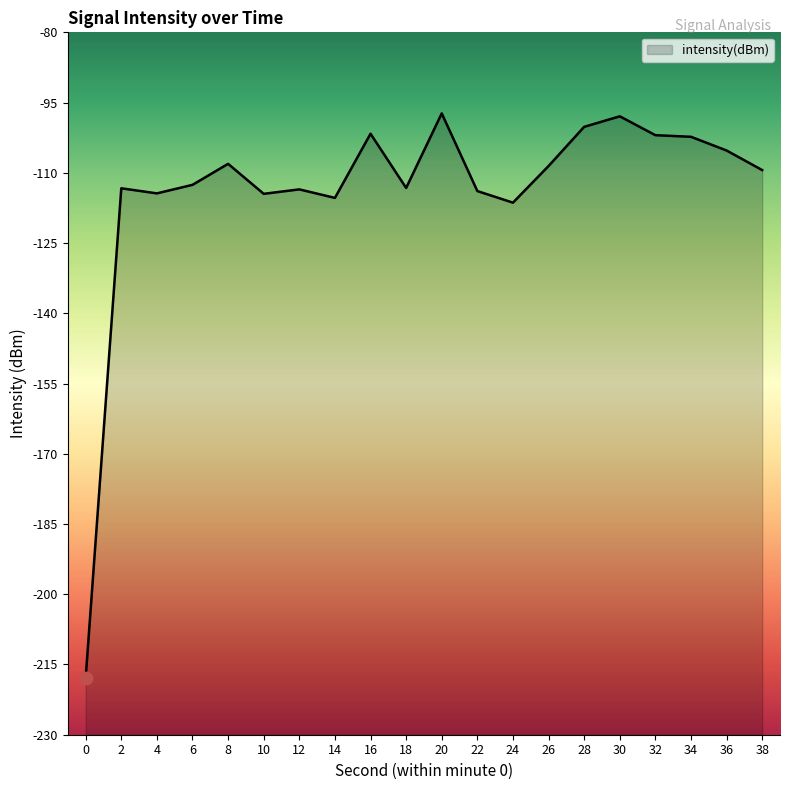

What is the change in value from 14 to 24?

-1.0